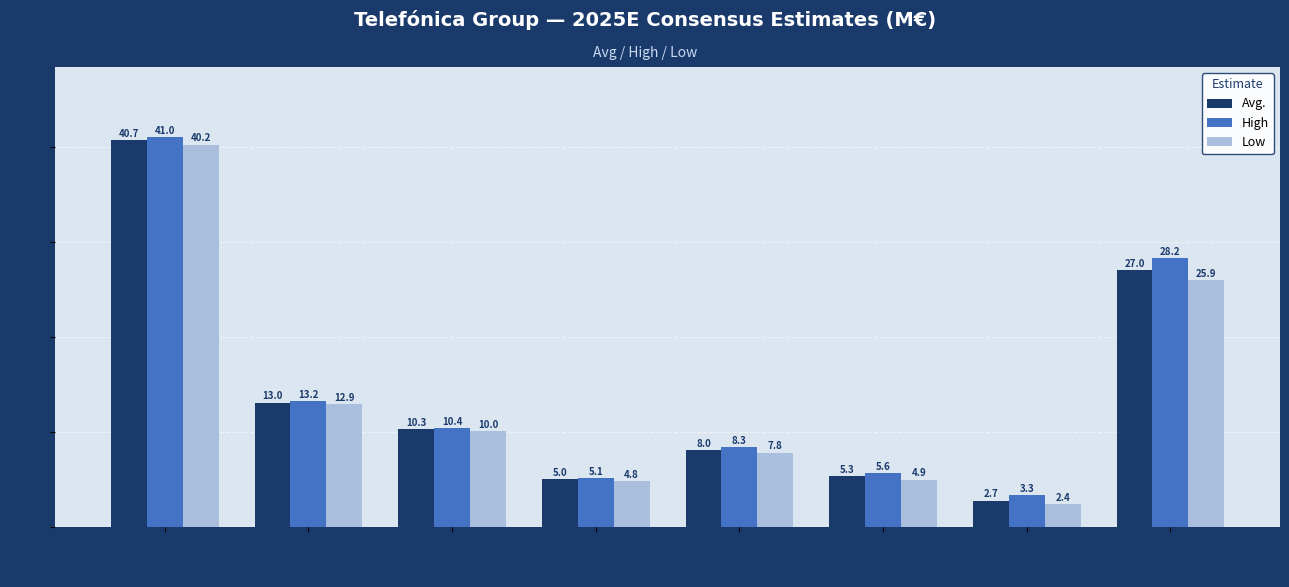

Are the bars horizontal?

No